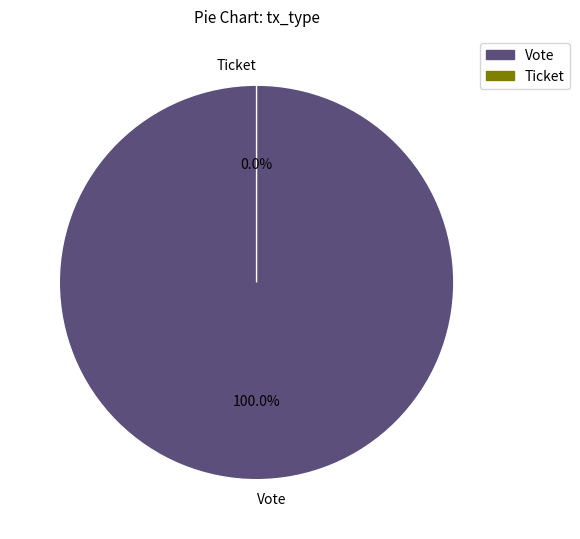

What percentage do Vote and Ticket together represent?

100.0%